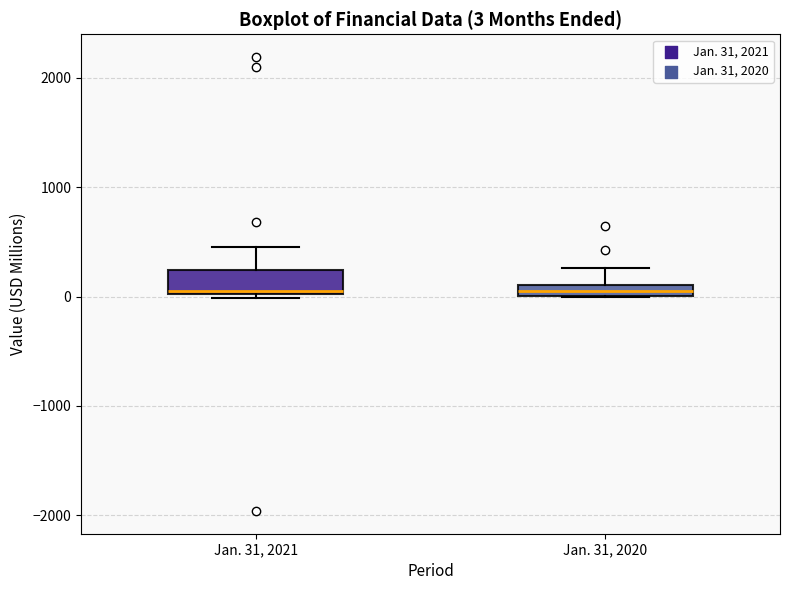

Which box is the tallest, from its lower edge to its upper edge?

Jan. 31, 2021